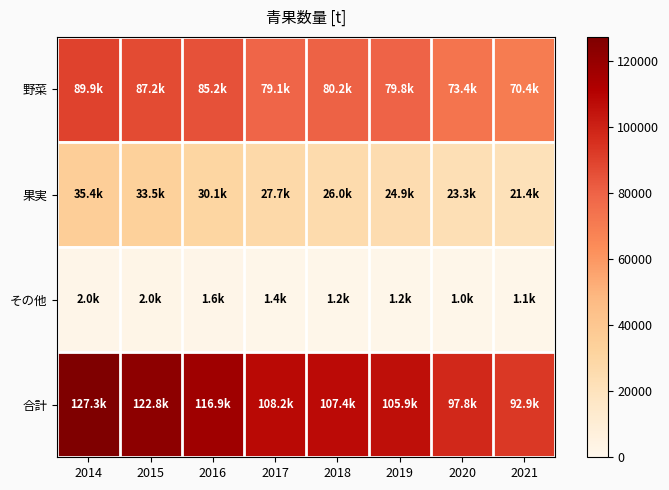

At which category is the sum across all series the highest?

2014